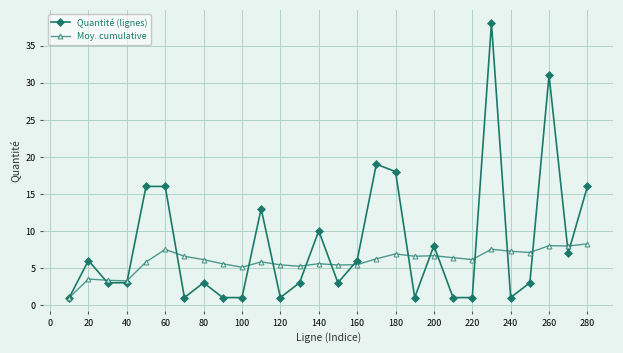

What is the smallest value displayed?

1.0